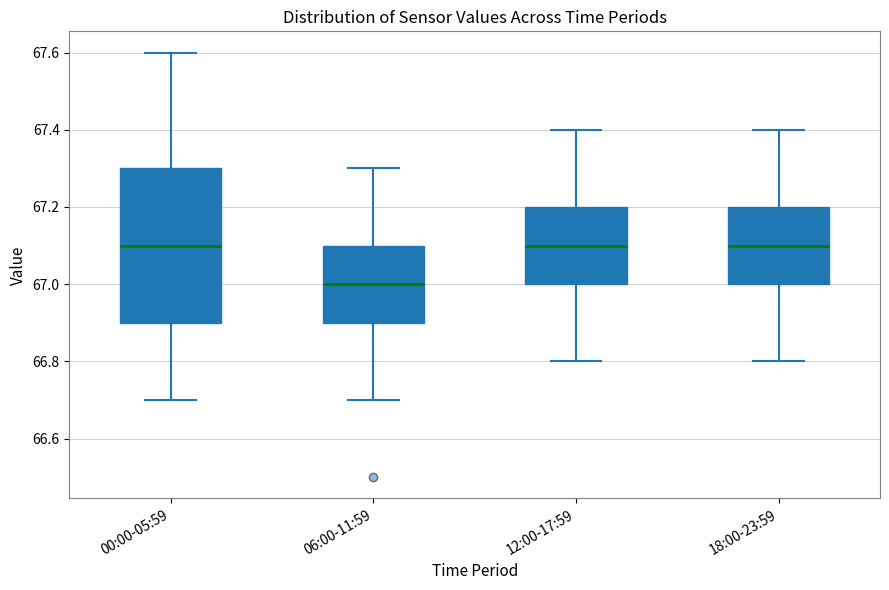

Reading left to right, read every box against the y-axis: the position of its median line, the range the box covers, and the ends of its whiskers. The values are not printed on the chart, so give them approximately, as read against the axis.

00:00-05:59: median 67.1, box 66.9 to 67.3, whiskers 66.7 to 67.6
06:00-11:59: median 67.0, box 66.9 to 67.1, whiskers 66.7 to 67.3
12:00-17:59: median 67.1, box 67.0 to 67.2, whiskers 66.8 to 67.4
18:00-23:59: median 67.1, box 67.0 to 67.2, whiskers 66.8 to 67.4